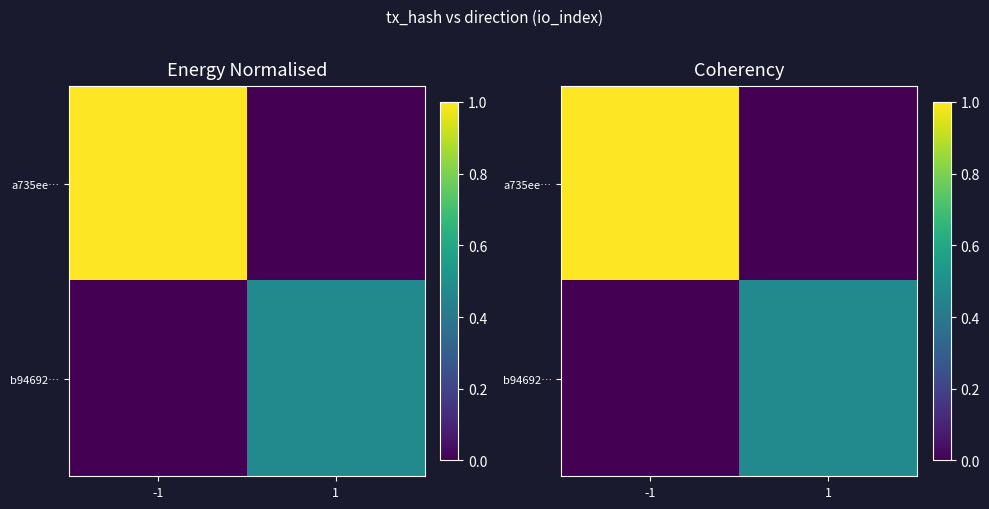

Which series changed the most between -1 and 1?

a735ee…